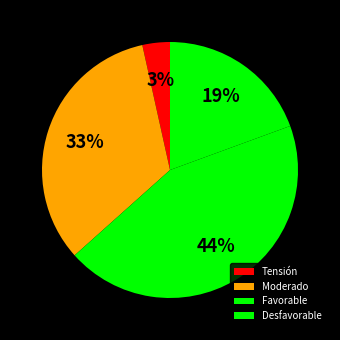

How many segments does this pie chart have?

4